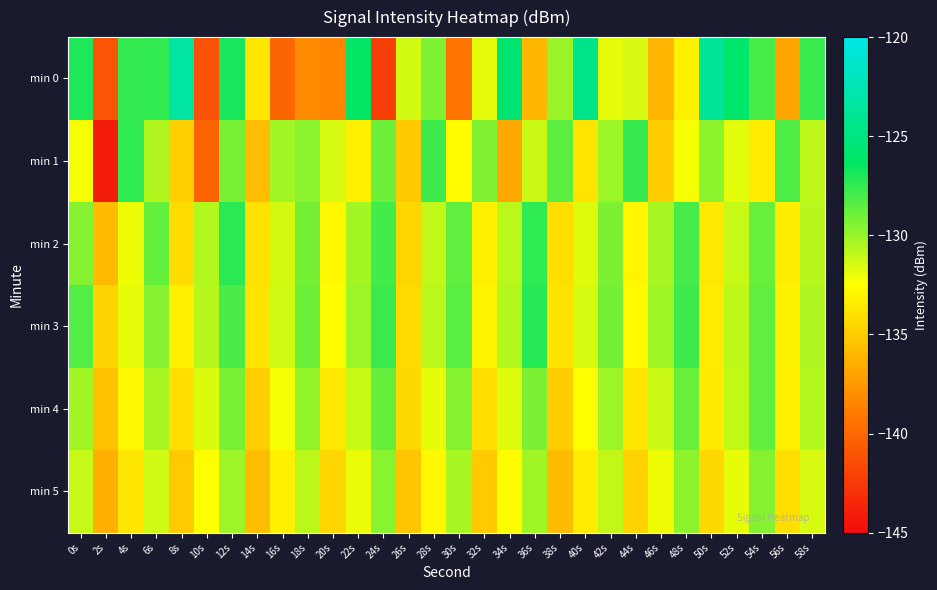

How many categories are shown in the chart?

30